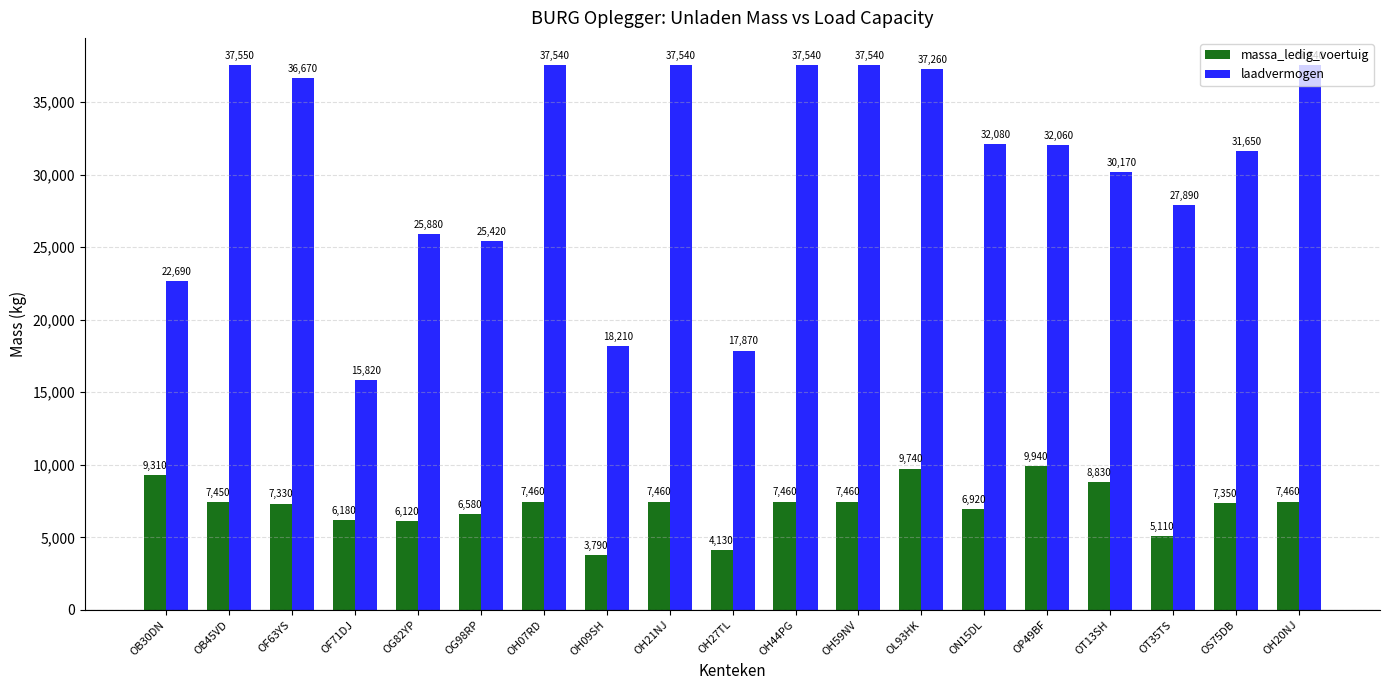

Which series has the widest spread of values?

laadvermogen